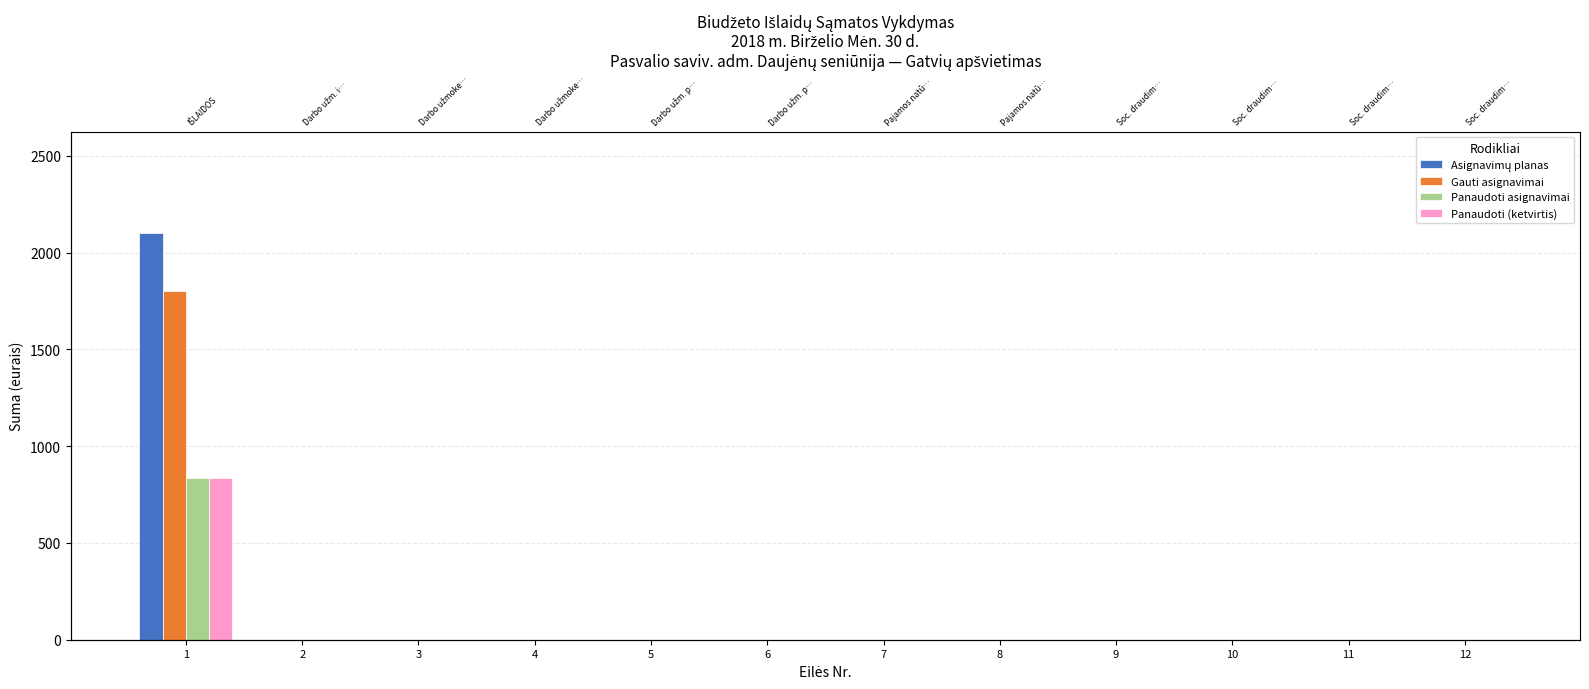

The value of Asignavimų planas at 4 is 0.0. True or false?

True